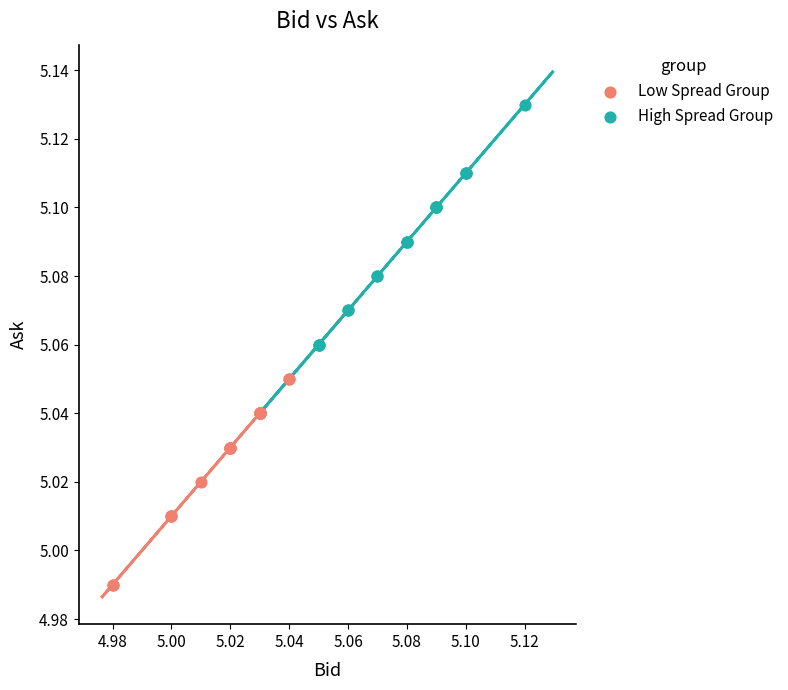

Which series reaches the maximum Y coordinate?

High Spread Group